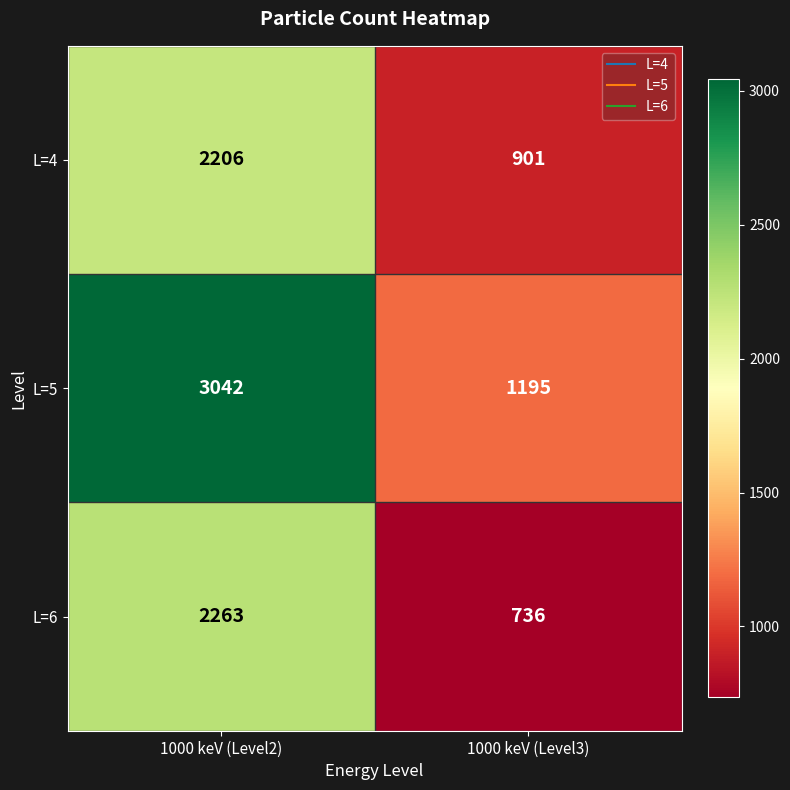

Which series has the widest spread of values?

L=5